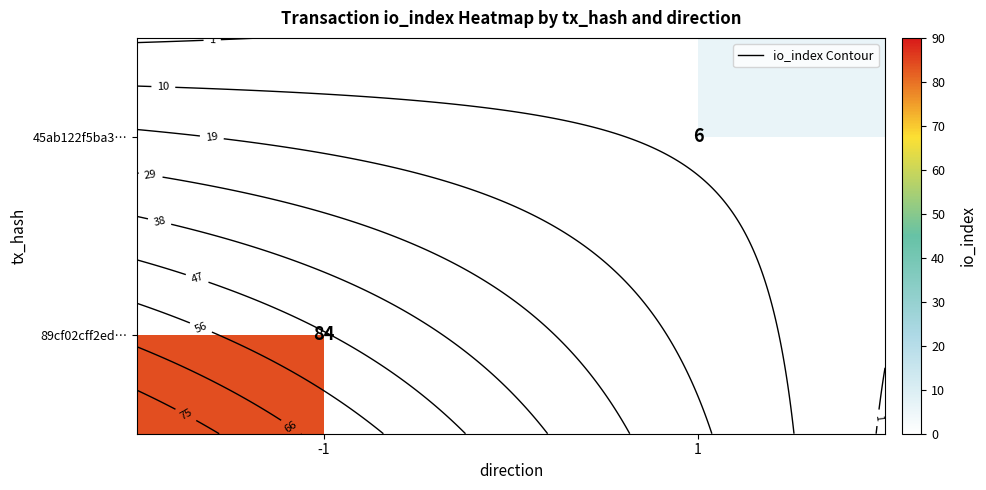

Which has a higher value, -1 or 1?

-1